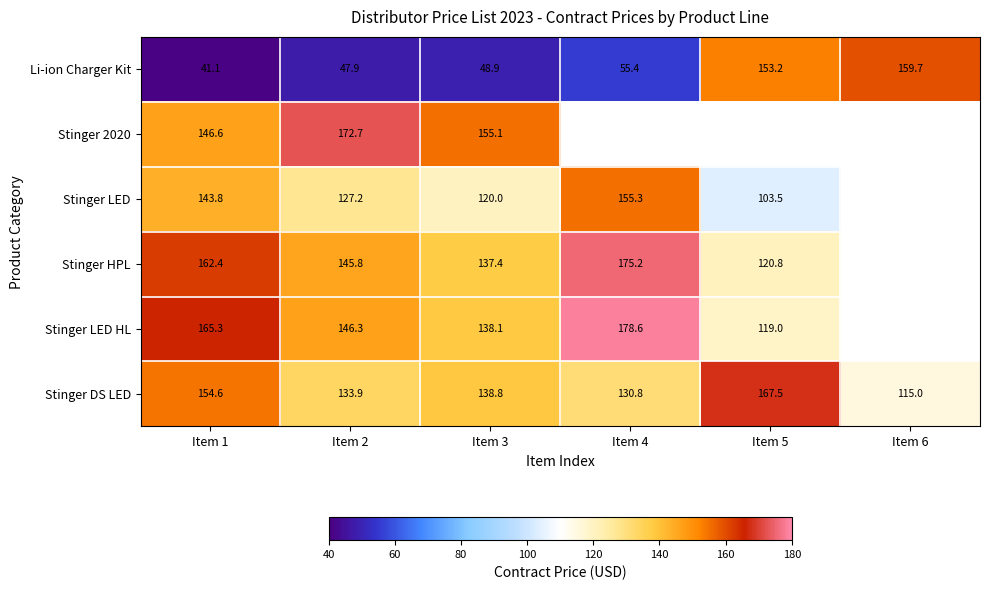

Is the value of Stinger LED at Item 2 greater than the value of Stinger HPL at Item 2?

No